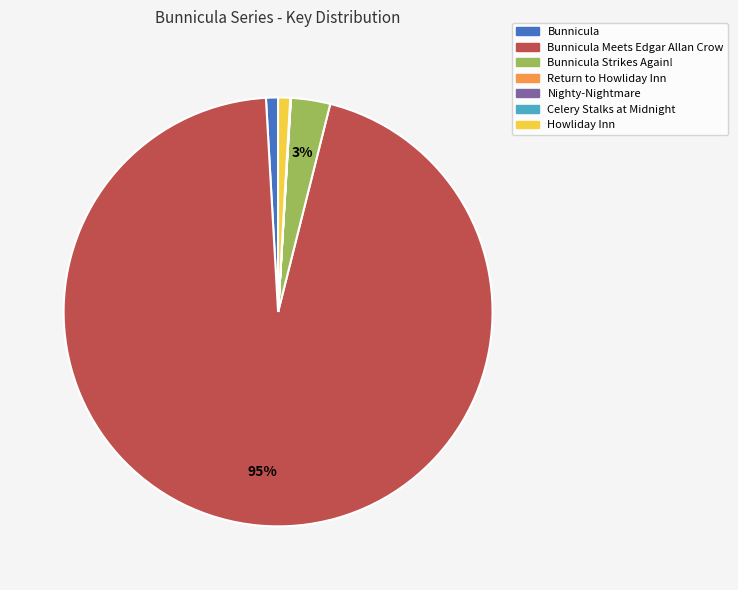

To the nearest percent, what is the average slice percentage?

14%